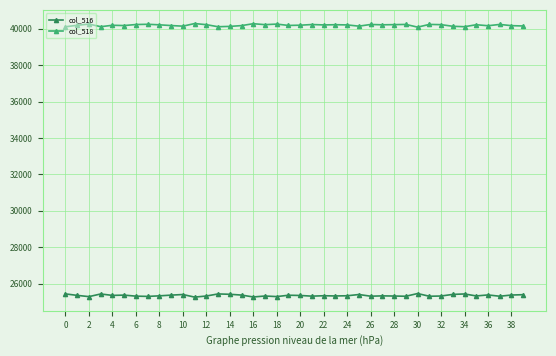

What is the average value of the col_518 series?

40192